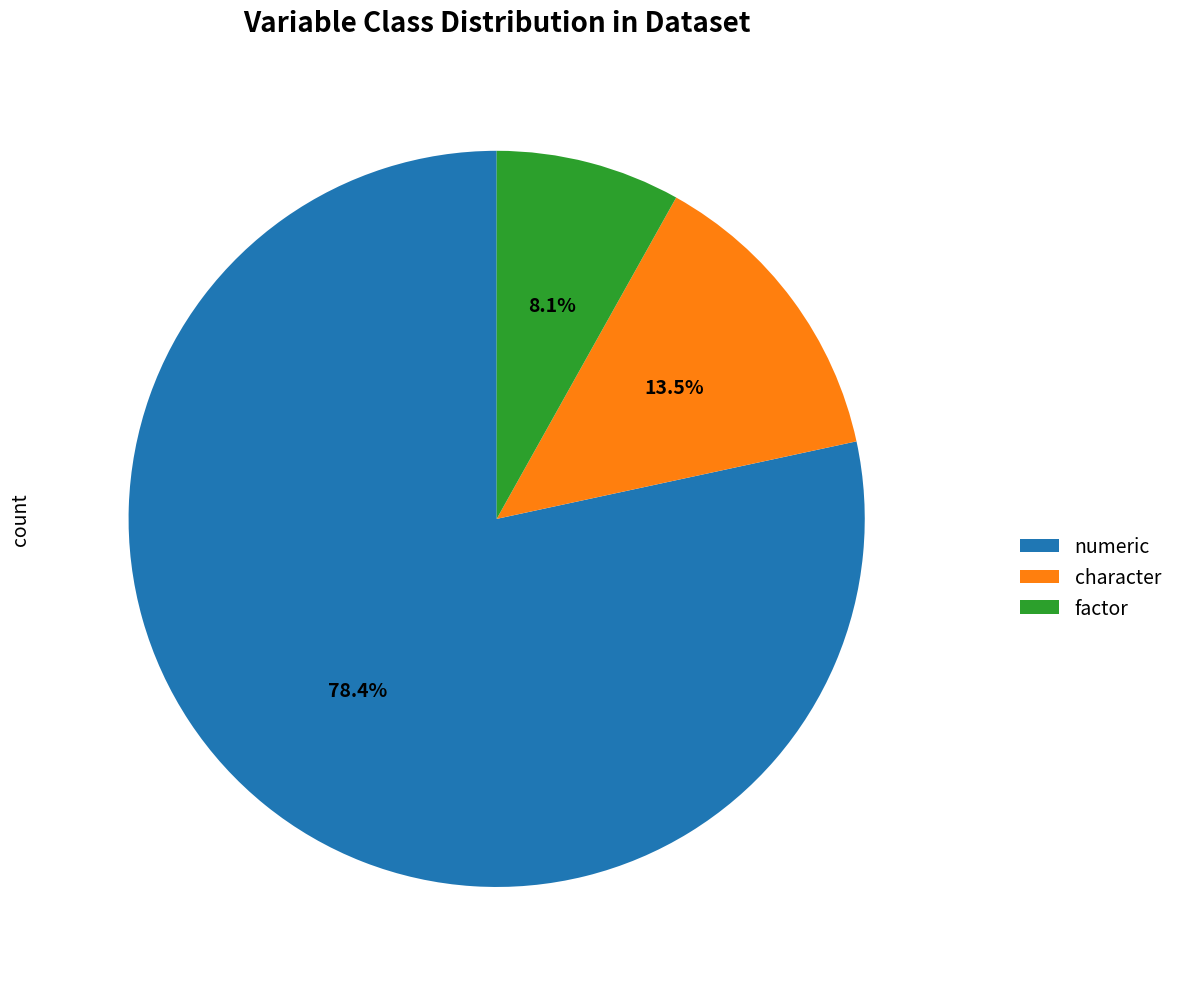

What is the total percentage of character and factor?

21.6%